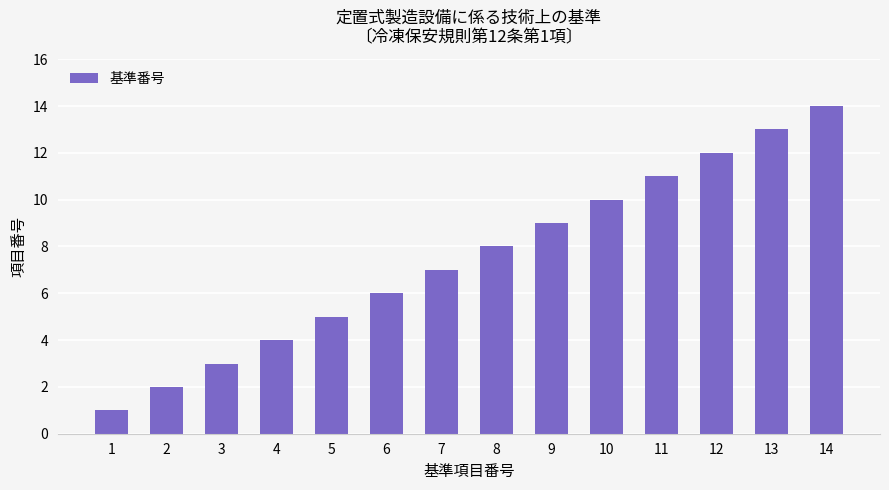

Read the value at 6.

6